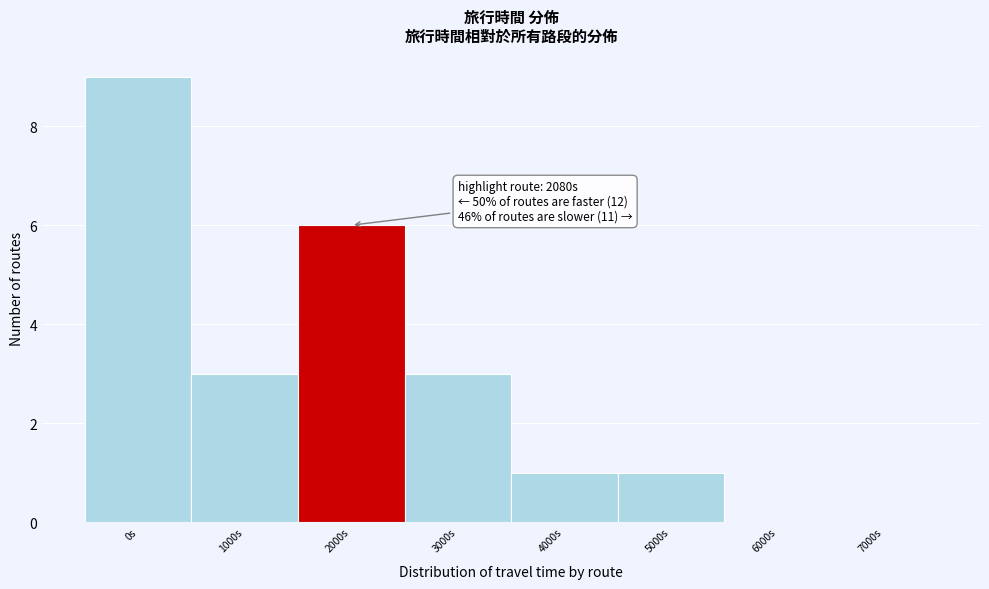

Reading left to right, extract all data points from this chart.

0s=9	1000s=3	2000s=6	3000s=3	4000s=1	5000s=1	6000s=0	7000s=0